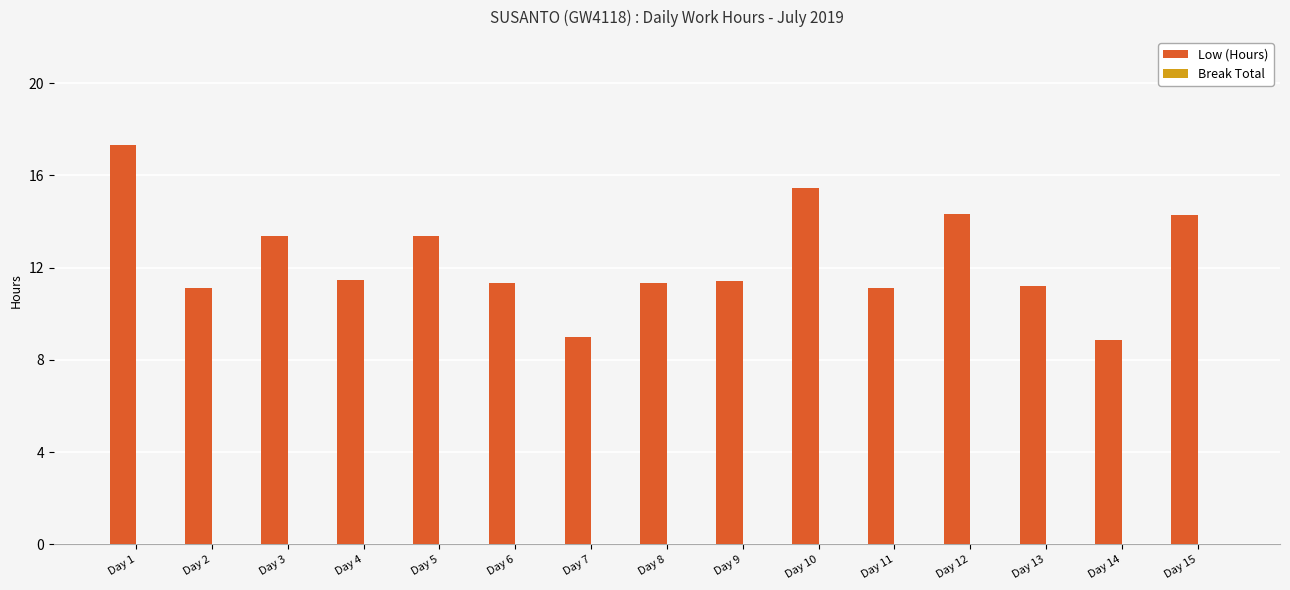

What is the change in value from Day 6 to Day 12?

+3.0